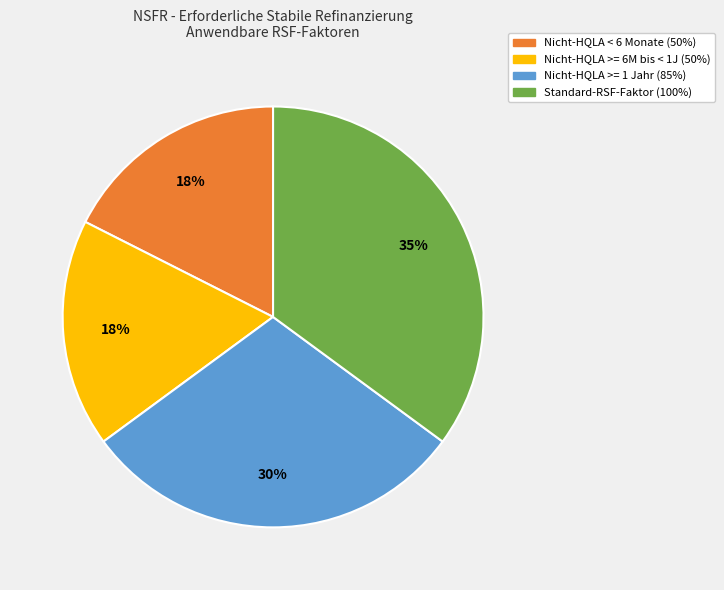

Does any single category account for the majority?

No